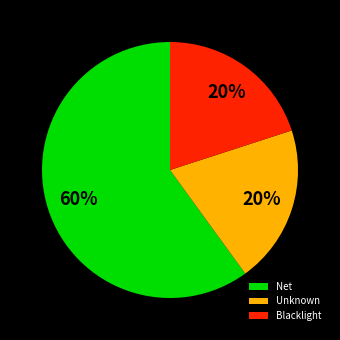

Between Blacklight and Net, which is larger?

Net